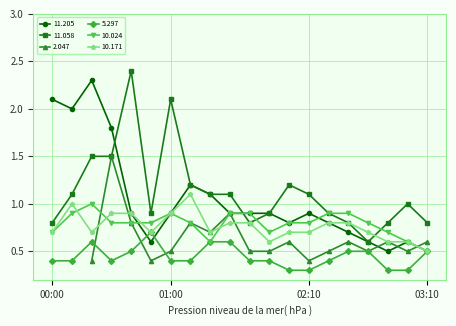

Is it true that 11.205 equals 0.9 at 01:00?

True